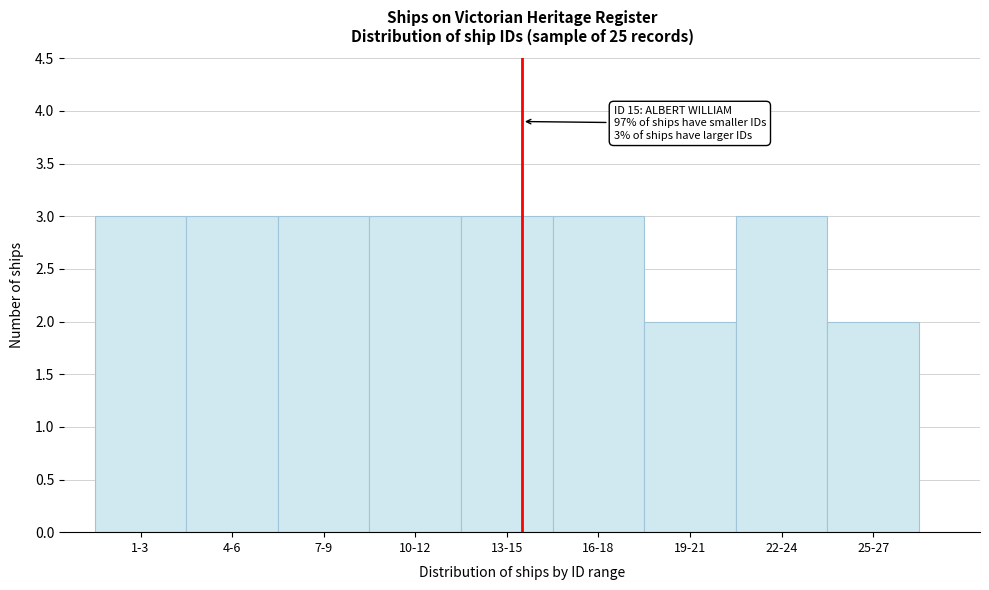

Reading left to right, what are all the values shown in this chart?

3	3	3	3	3	3	2	3	2